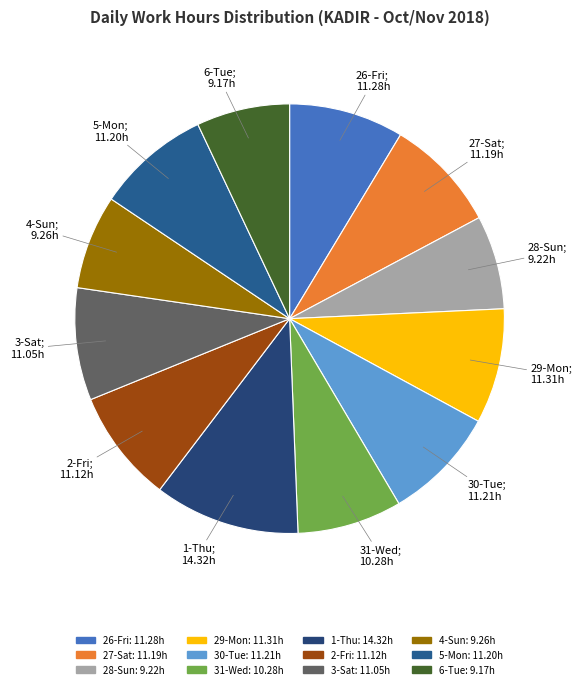

To the nearest percent, what is the combined percentage of 2-Fri and 5-Mon?

17%